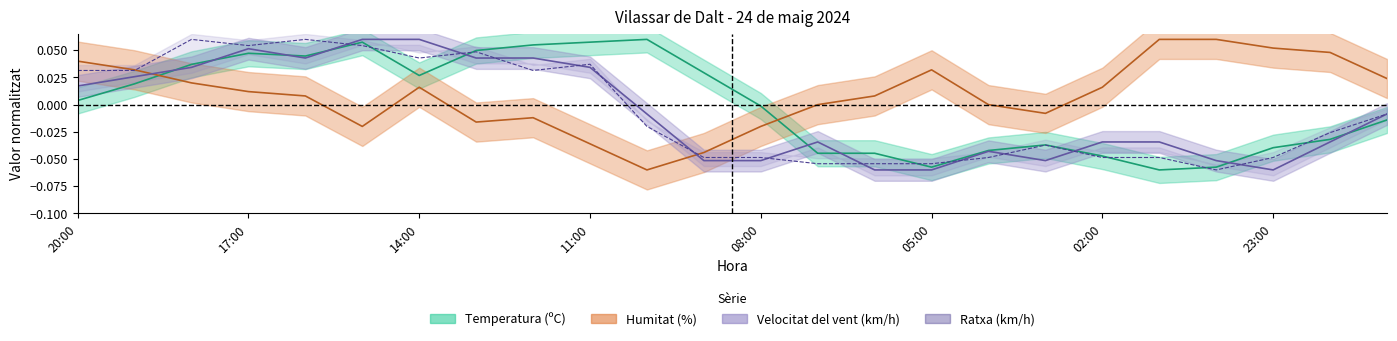

Which series has the largest range (max minus min)?

Temperatura (ºC)